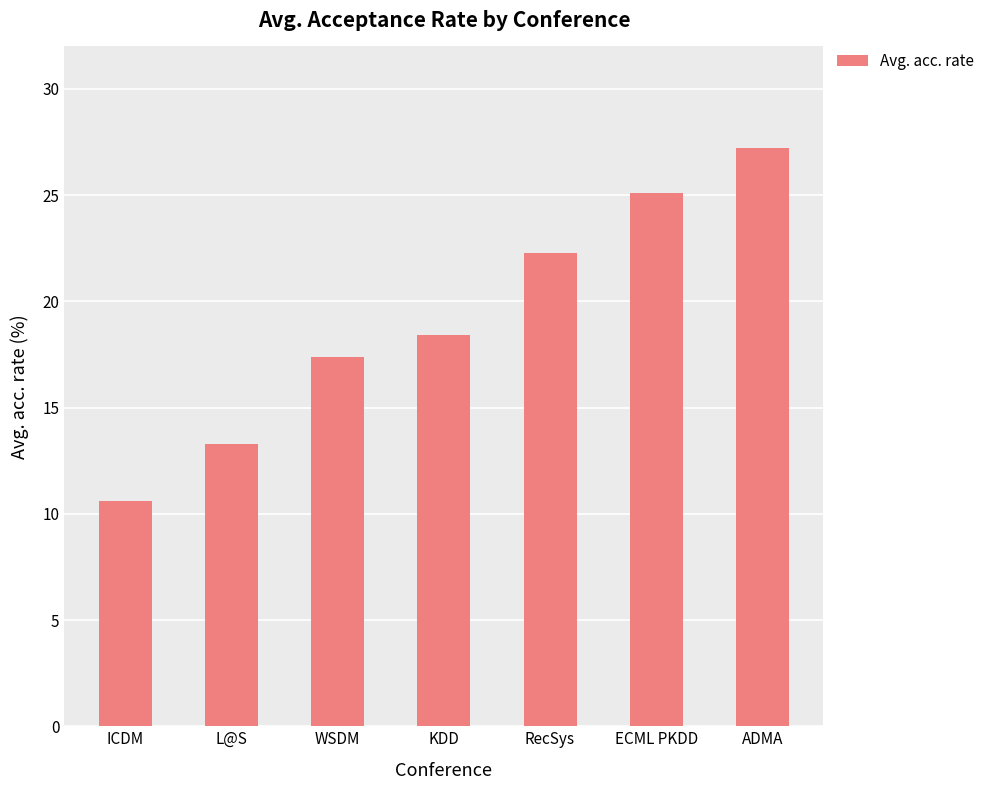

Which has a higher value, WSDM or KDD?

KDD